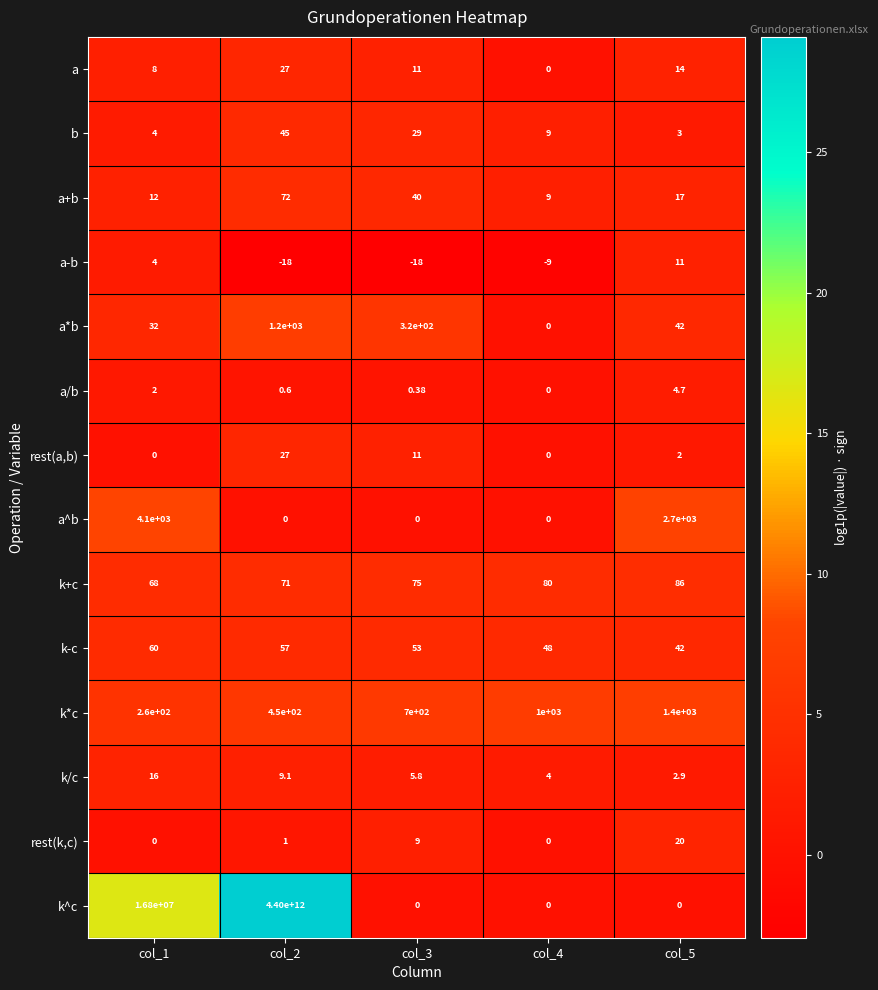

Between col_1 and col_2, which series saw the biggest shift?

k^c